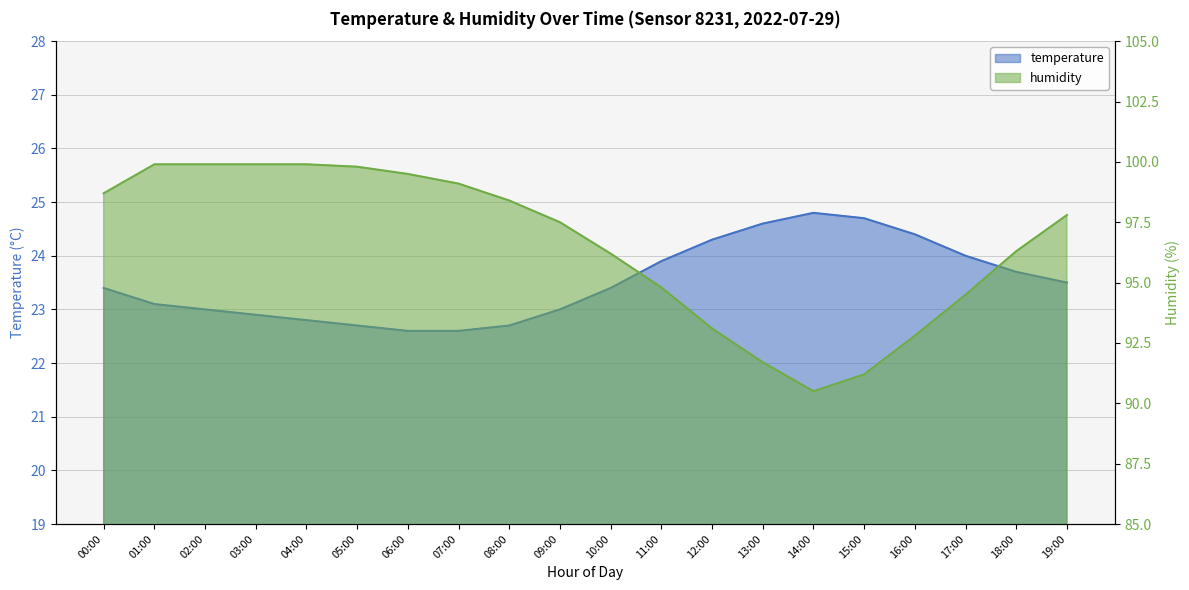

Is the value of temperature at 19:00 greater than the value of humidity at 14:00?

No